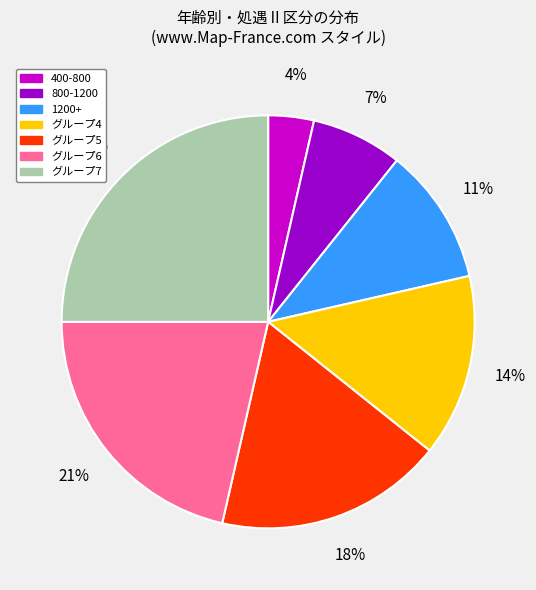

How many segments does this pie chart have?

7